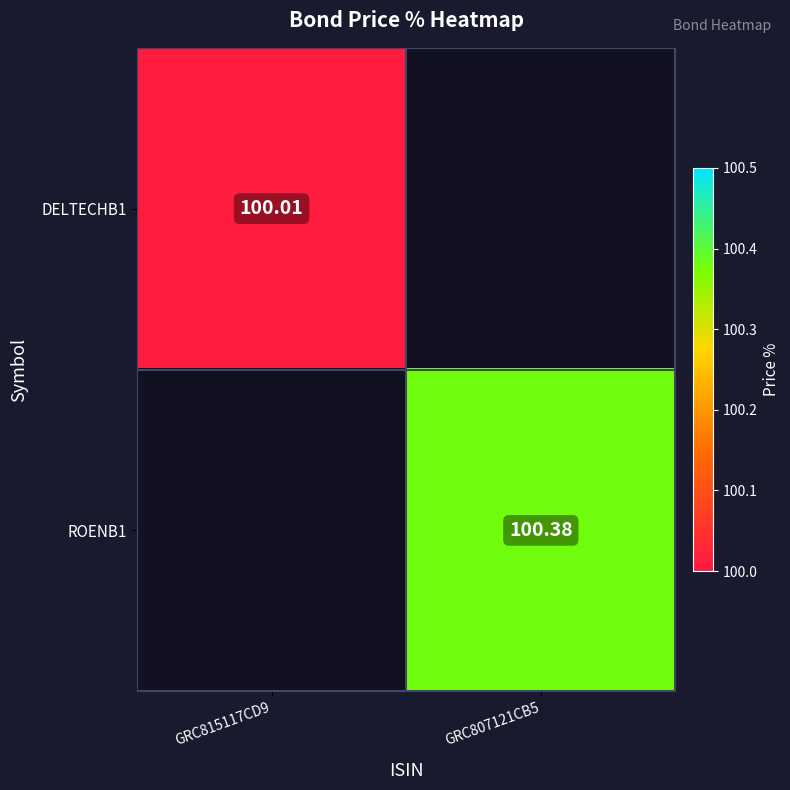

At which label does ROENB1 first exceed 100?

GRC807121CB5